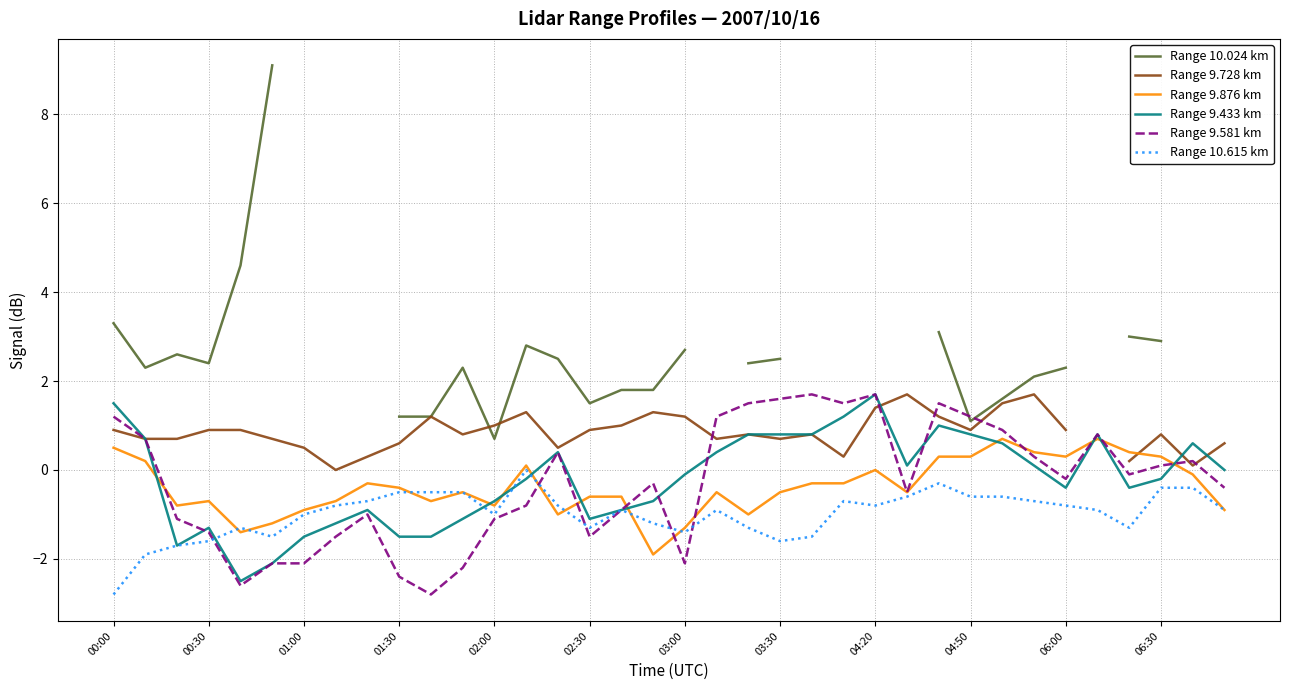

What is the smallest value displayed?

-2.8